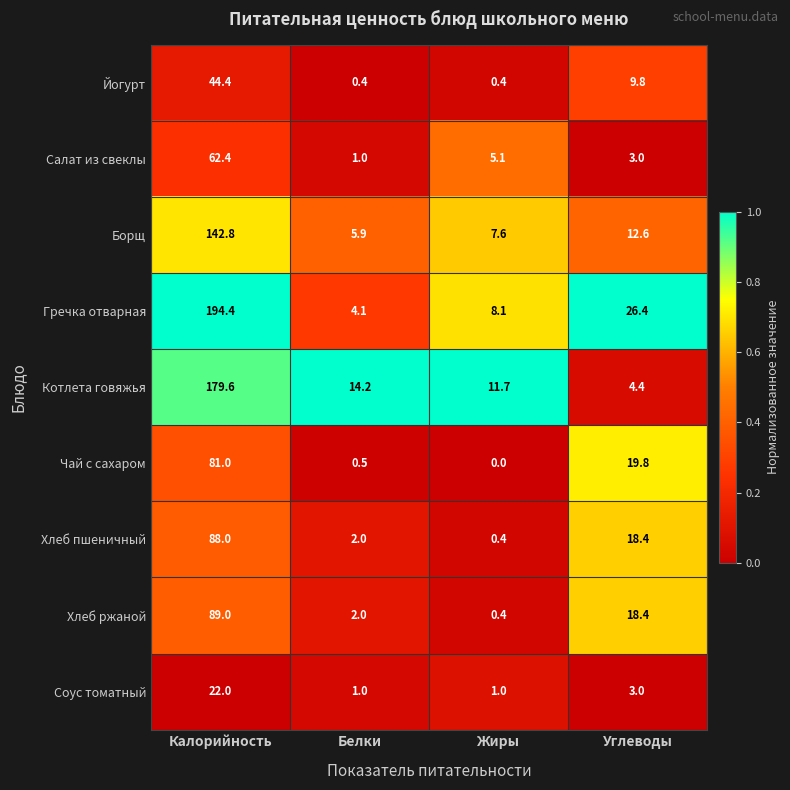

What is the minimum value for Хлеб пшеничный?

0.4